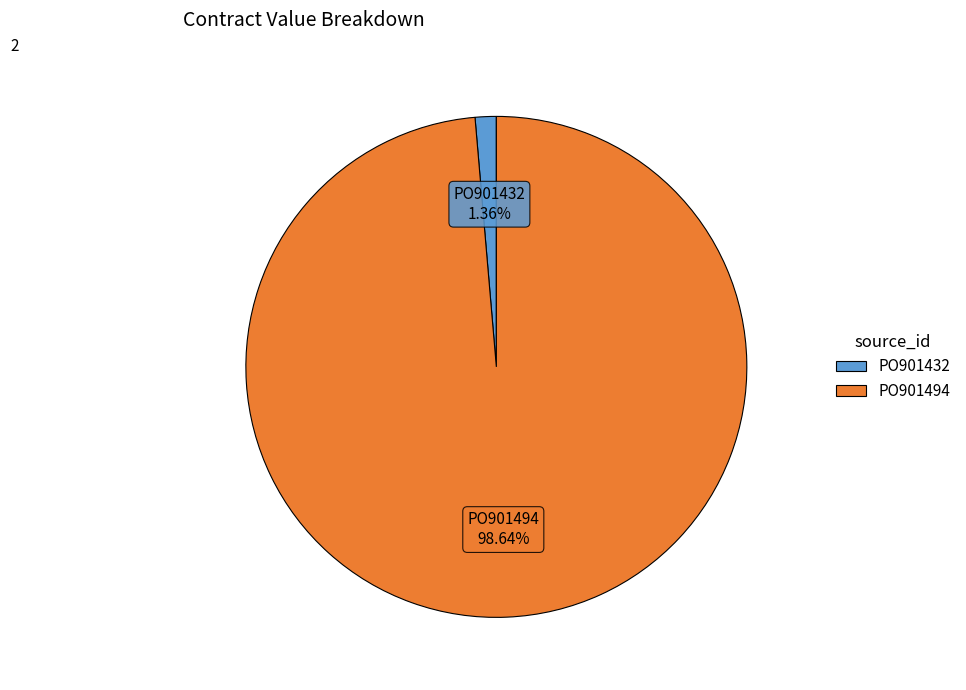

What is the majority slice?

PO901494